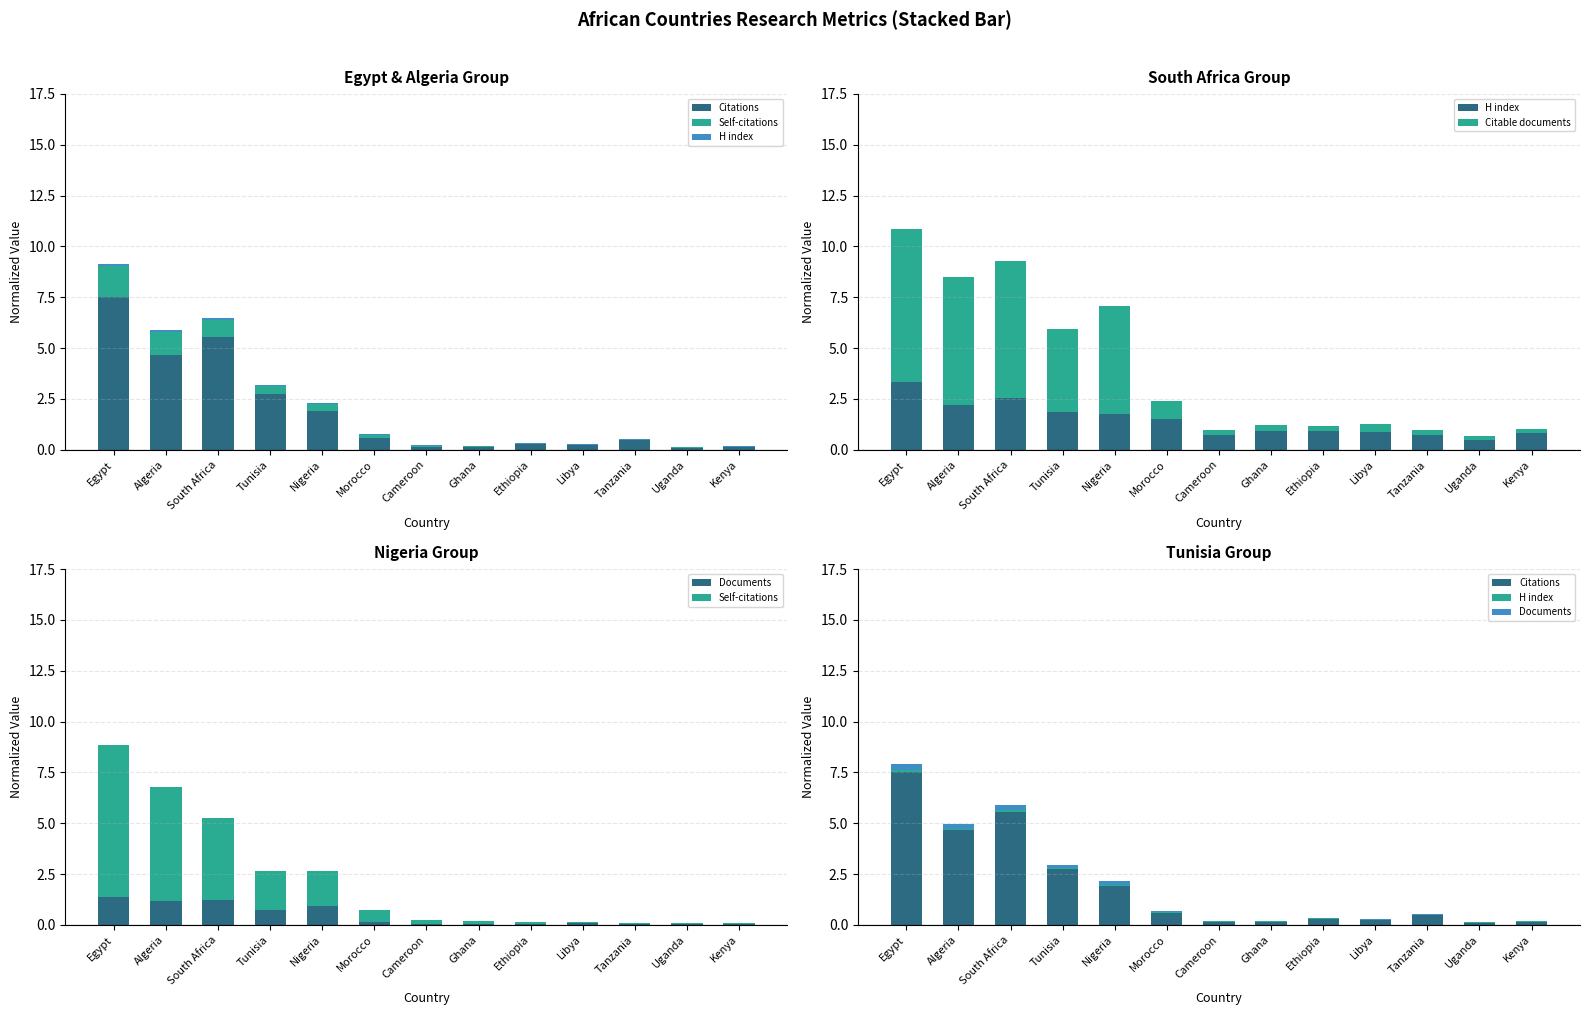

At which category is the sum across all series the highest?

Egypt